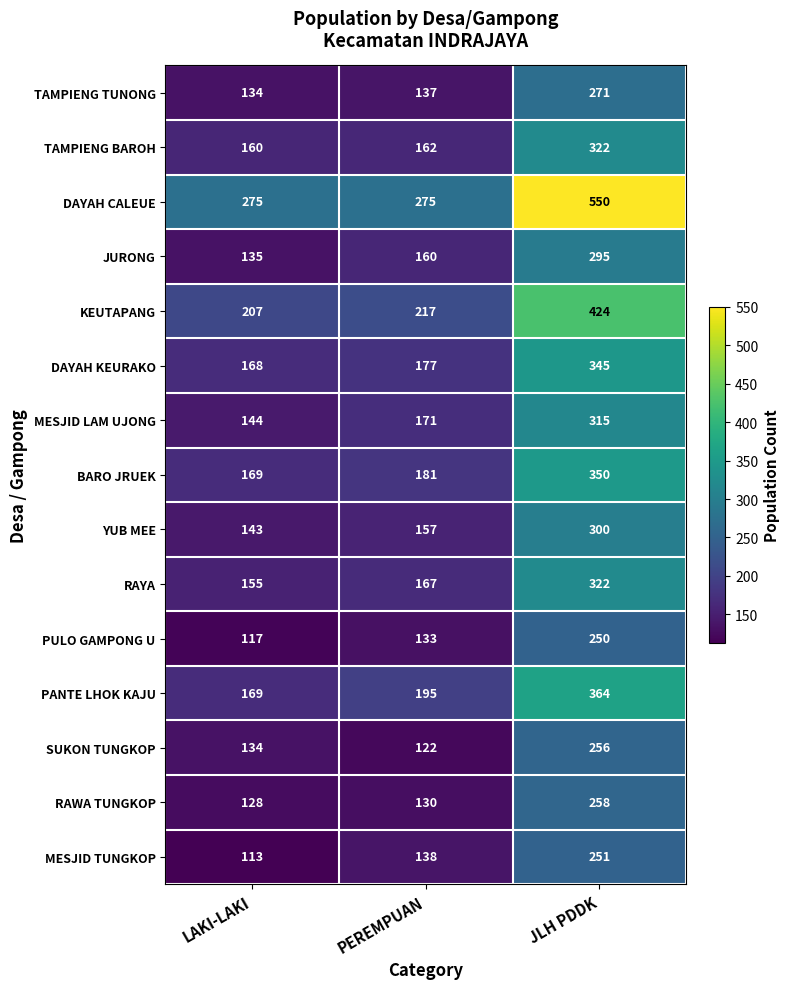

At which category is the sum across all series the highest?

JLH PDDK